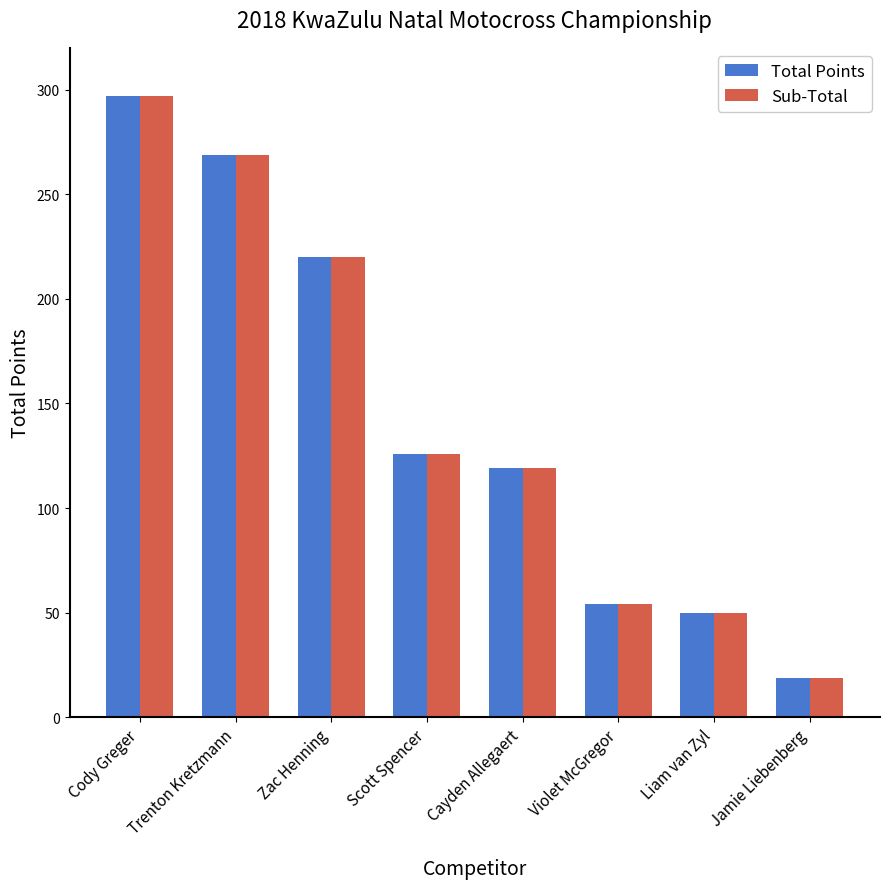

The value of Total Points at Cayden Allegaert is 39. True or false?

False